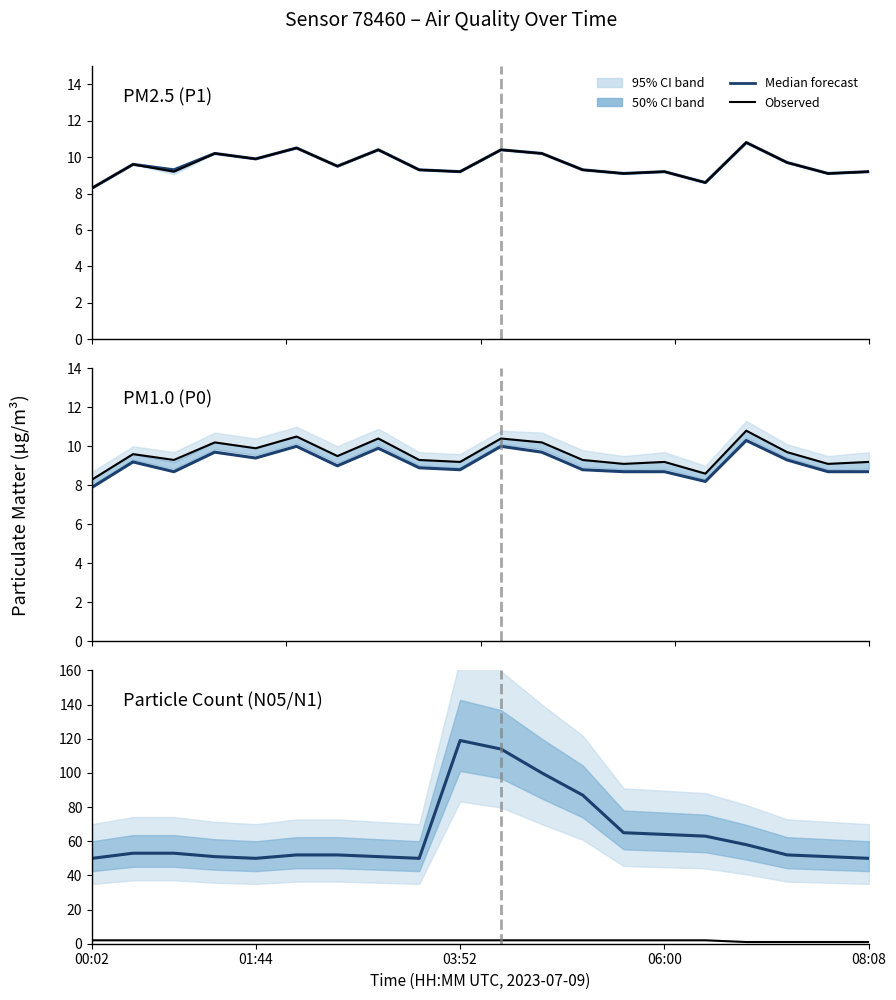

How many interior local peaks does the P1 series have?

7